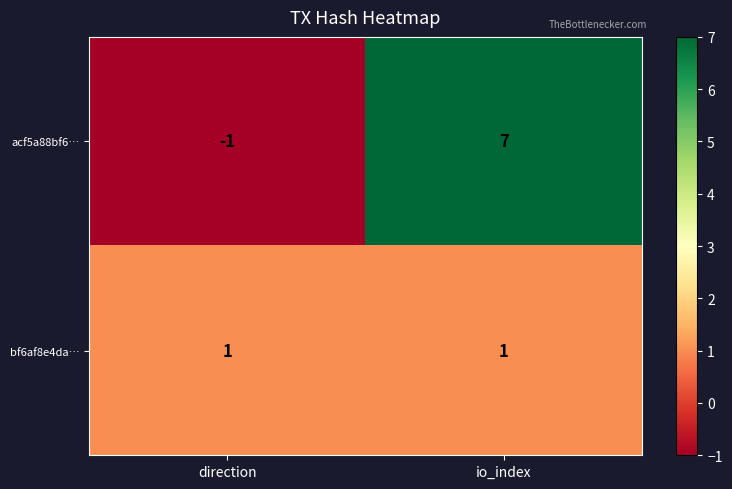

Which series has the largest total across all categories?

acf5a88bf6…